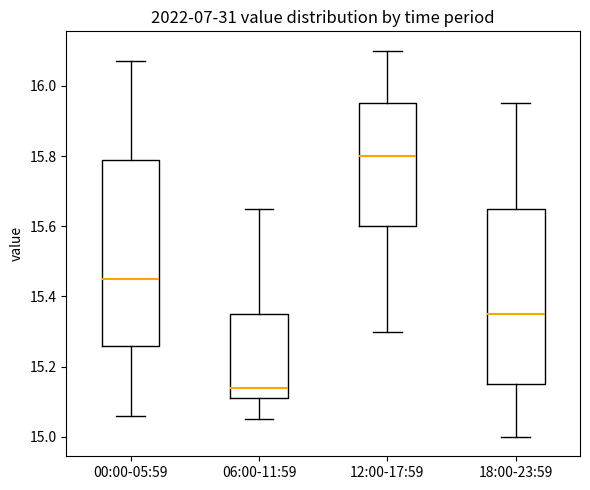

Where does the upper whisker of the box for 06:00-11:59 end on the y-axis? The values are not printed on the chart, so give them approximately, as read against the axis.

15.66